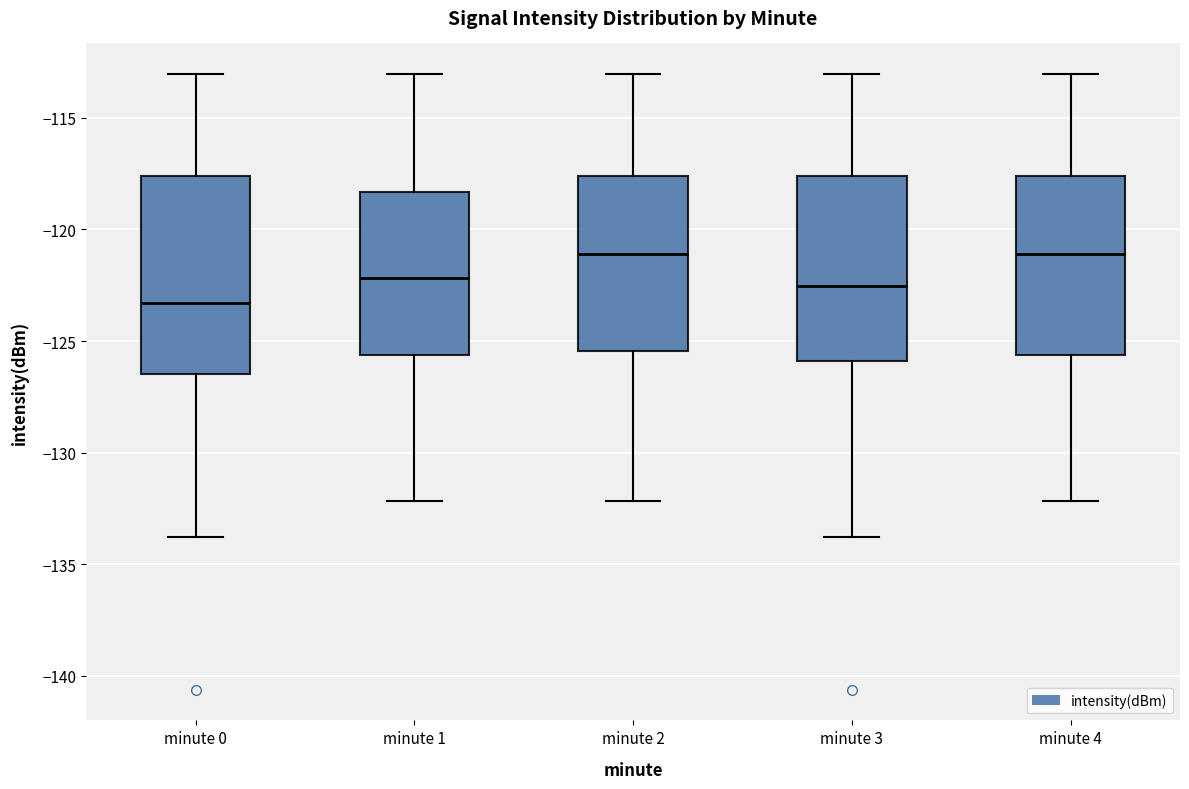

Which box has the lowest median line?

minute 0